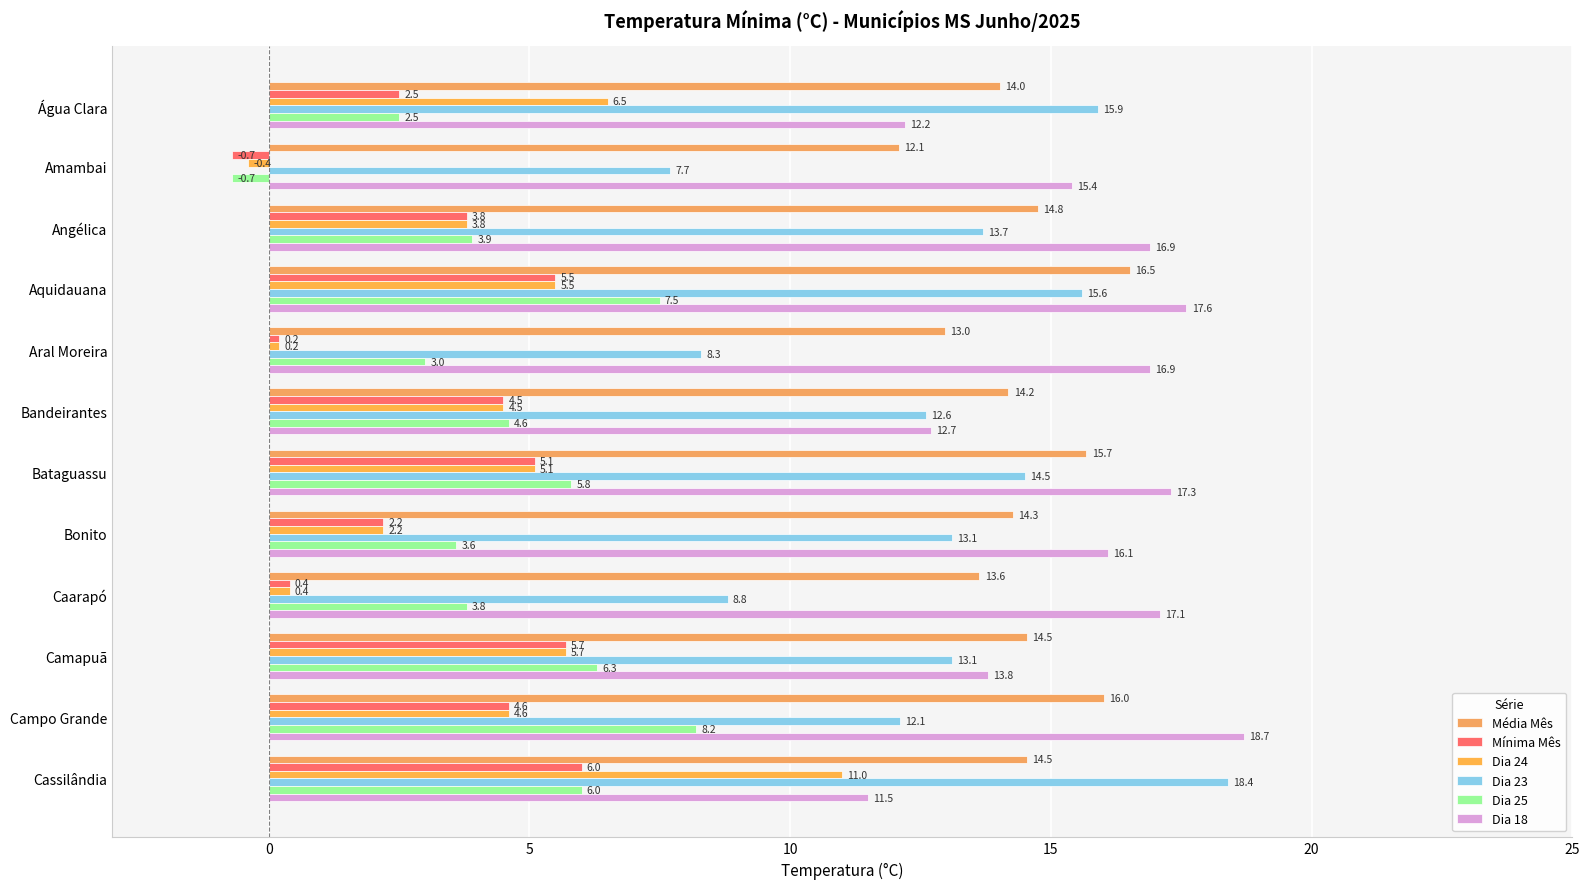

Count the number of data series in this chart.

6